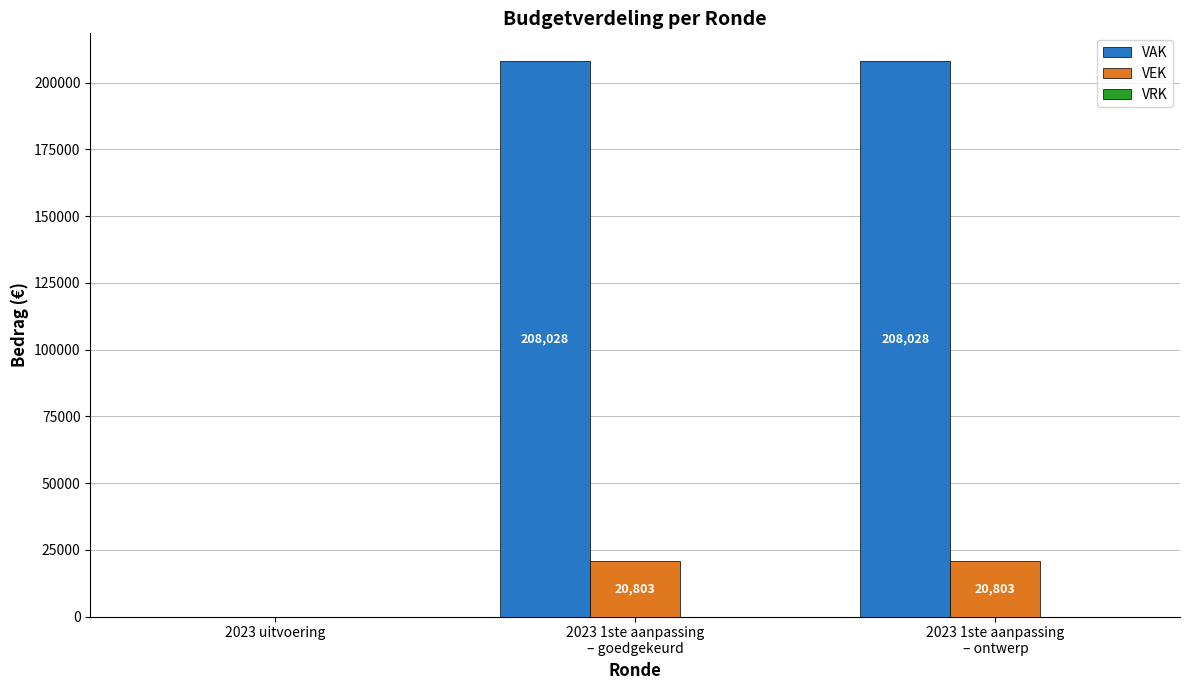

Between 2023 uitvoering and 2023 1ste aanpassing
– goedgekeurd, which series saw the biggest shift?

VAK